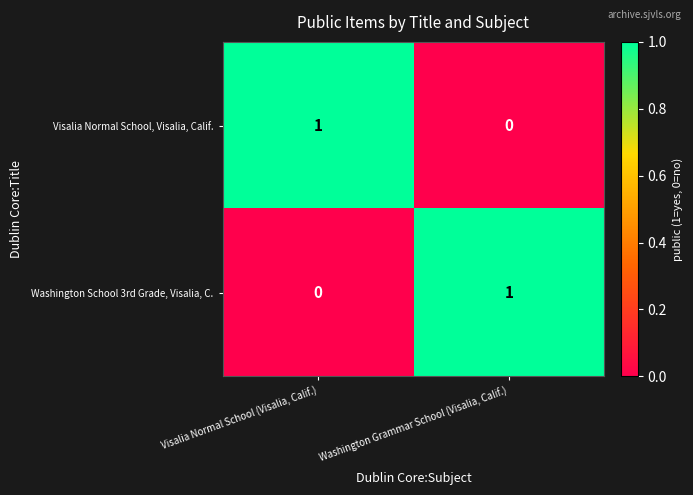

Where is Visalia Normal School, Visalia, Calif. nearest to the value 0?

Washington Grammar School (Visalia, Calif.)